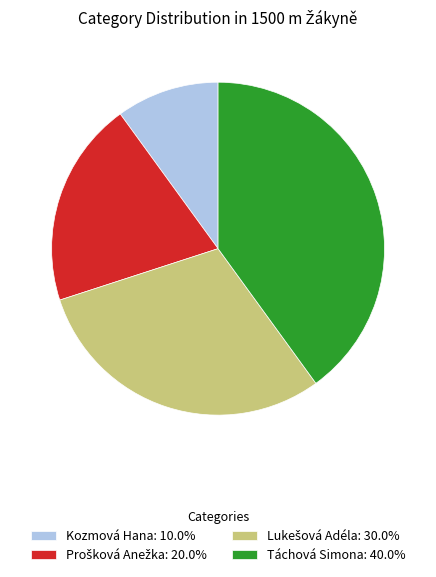

Does Kozmová Hana represent more than half of the total?

No